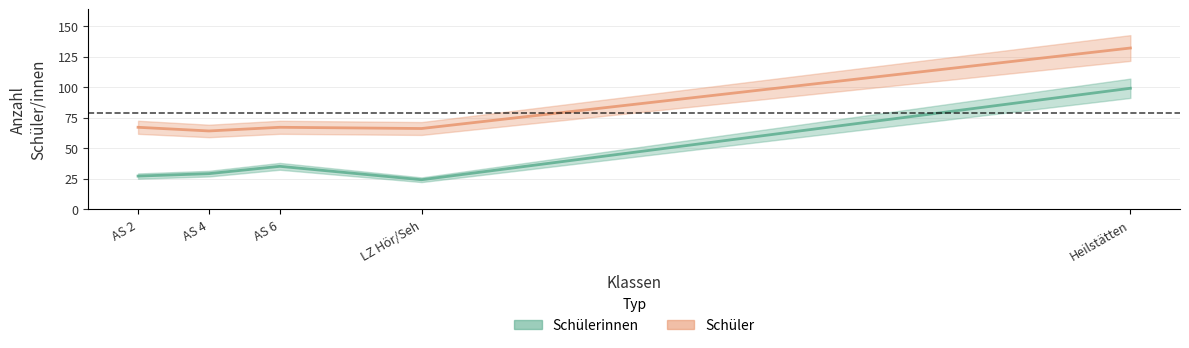

True or false: Schülerinnen and Schüler intersect in this chart.

False